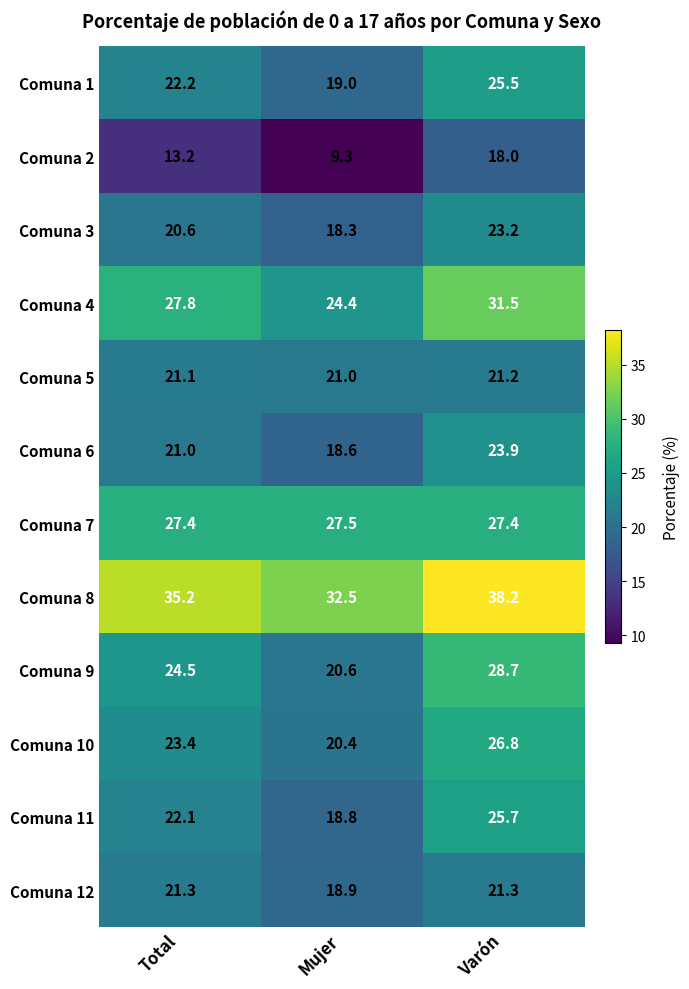

Is it true that Comuna 9 equals 51.3 at Varón?

False